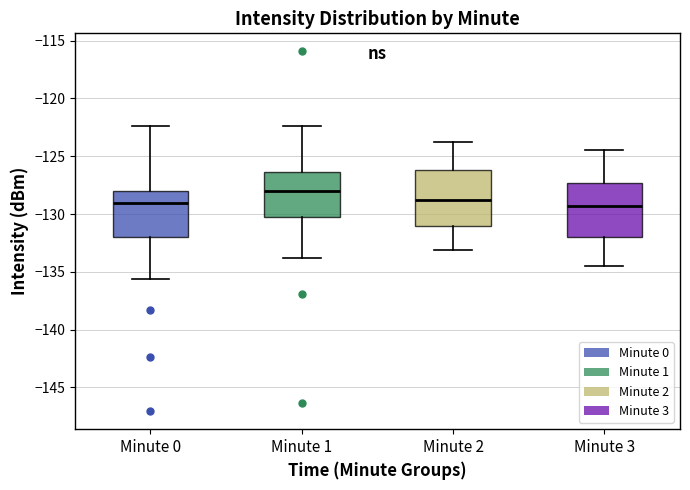

Reading left to right, read every box against the y-axis: the position of its median line, the range the box covers, and the ends of its whiskers. The values are not printed on the chart, so give them approximately, as read against the axis.

Minute 0: median -129.0, box -132.0 to -128.0, whiskers -135.5 to -122.5
Minute 1: median -128.0, box -130.0 to -126.5, whiskers -134.0 to -122.5
Minute 2: median -129.0, box -131.0 to -126.0, whiskers -133.0 to -124.0
Minute 3: median -129.5, box -132.0 to -127.5, whiskers -134.5 to -124.5